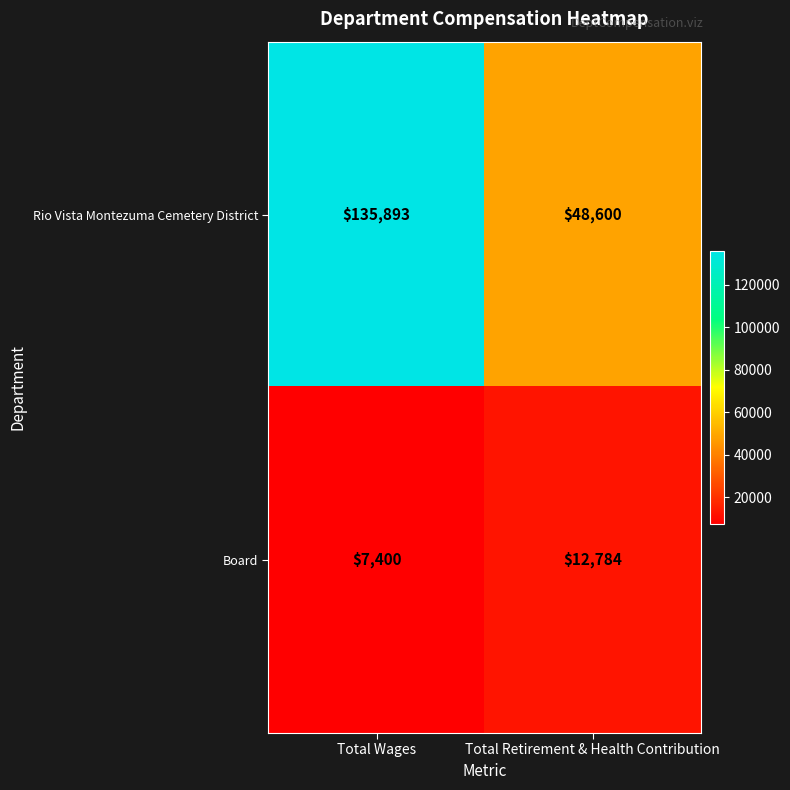

Reading left to right, transcribe all the data shown in this chart.

Rio Vista Montezuma Cemetery District: Total Wages=135893	Total Retirement & Health Contribution=48600
Board: Total Wages=7400	Total Retirement & Health Contribution=12784